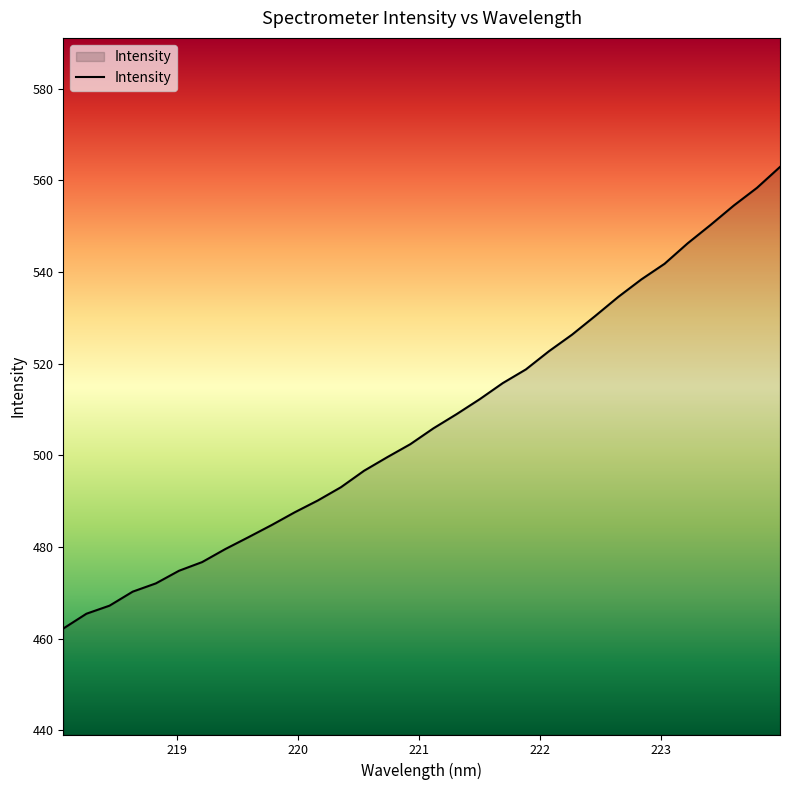

How many lines are shown in the chart?

1